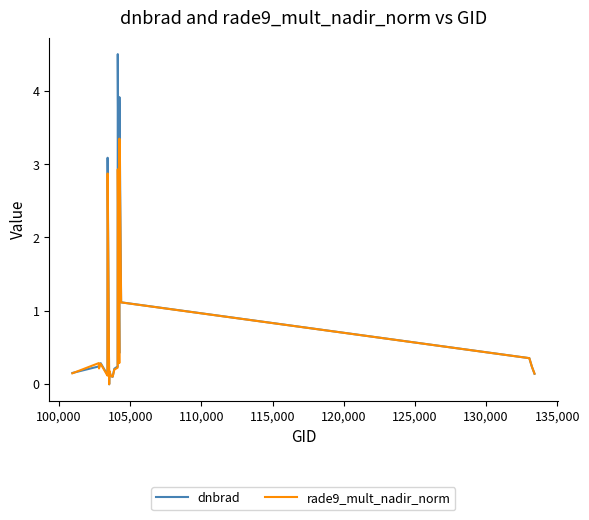

How many values in rade9_mult_nadir_norm are above zero?

19